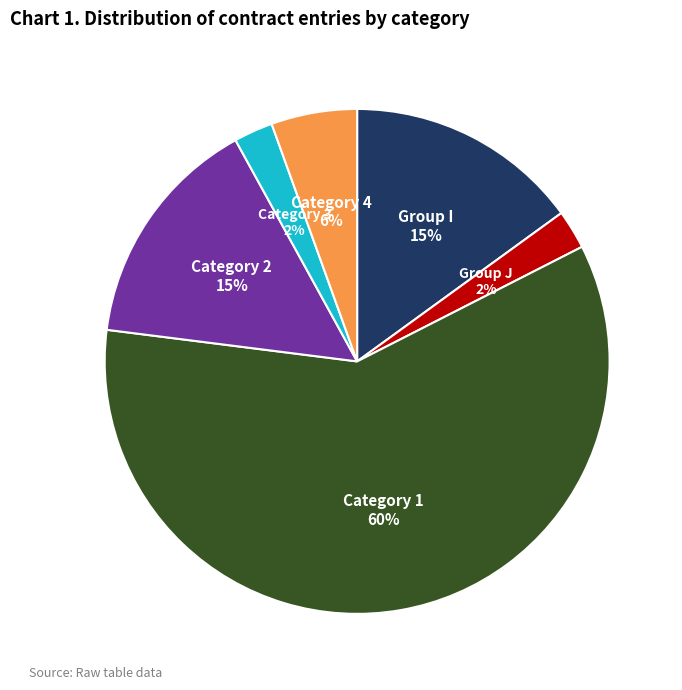

To the nearest percent, what percentage of the pie is Category 2?

15%